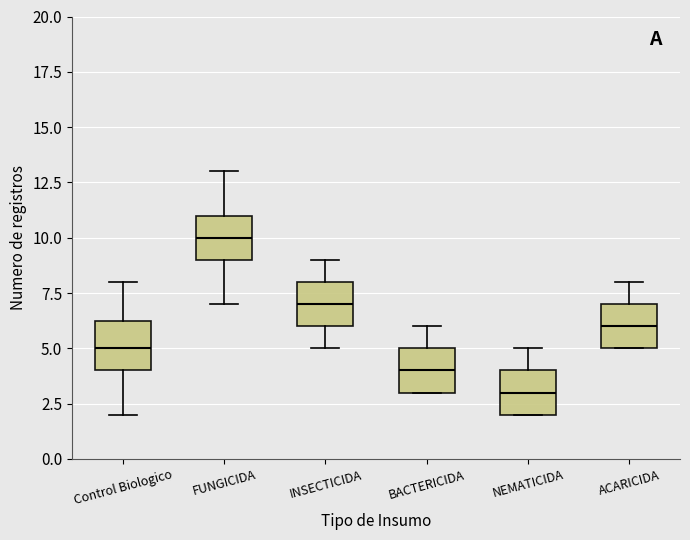

Reading left to right, transcribe this box plot: for each box, give where its median line is, the range the box spans, and where its two whiskers end, as read against the y-axis. The values are not printed on the chart, so give them approximately, as read against the axis.

Control Biologico: median 5.0, box 4.0 to 6.5, whiskers 2.0 to 8.0
FUNGICIDA: median 10.0, box 9.0 to 11.0, whiskers 7.0 to 13.0
INSECTICIDA: median 7.0, box 6.0 to 8.0, whiskers 5.0 to 9.0
BACTERICIDA: median 4.0, box 3.0 to 5.0, whiskers 3.0 to 6.0
NEMATICIDA: median 3.0, box 2.0 to 4.0, whiskers 2.0 to 5.0
ACARICIDA: median 6.0, box 5.0 to 7.0, whiskers 5.0 to 8.0